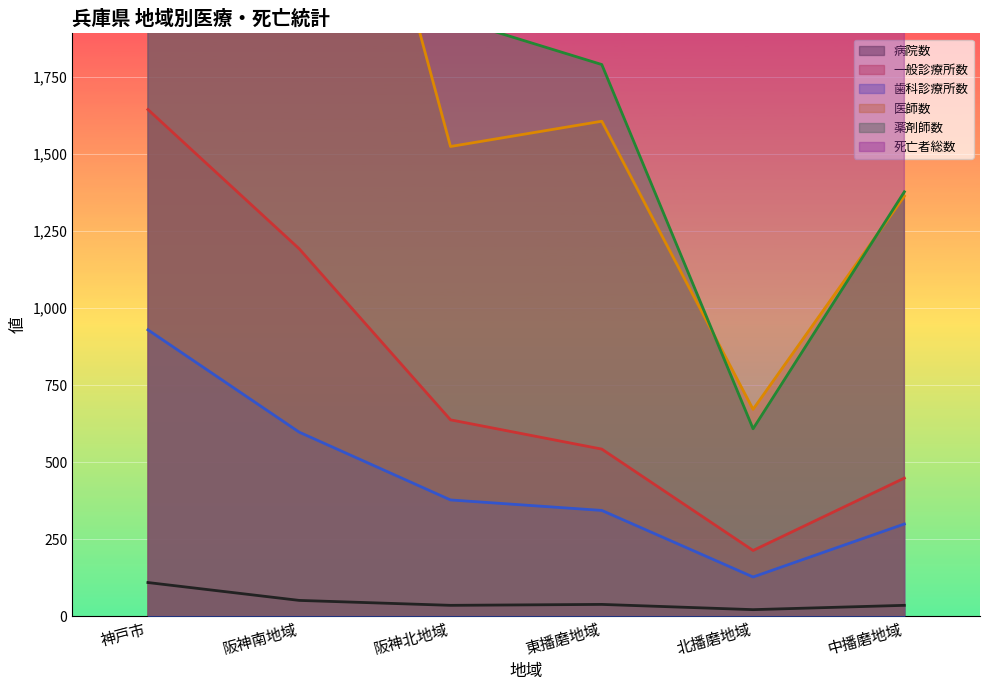

What is the sum of all 死亡者総数 values?

56276